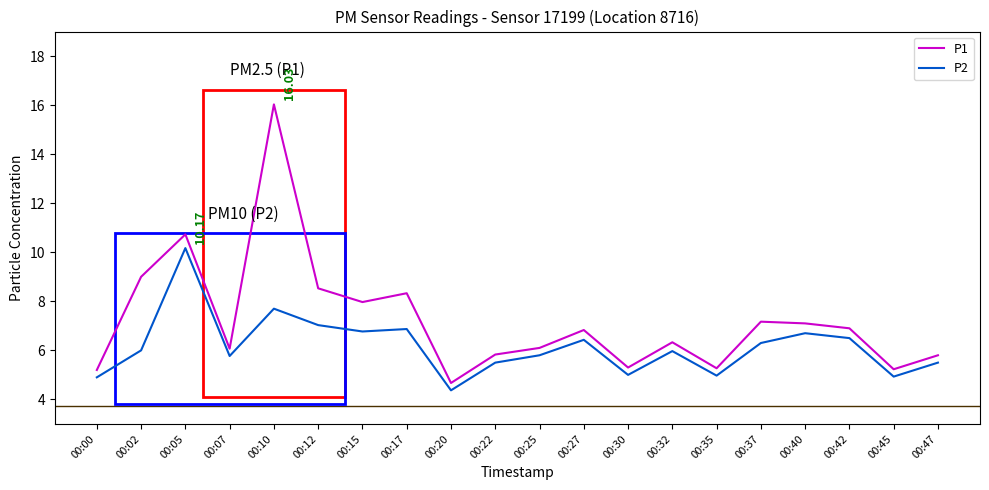

What is the greatest value displayed?

16.0